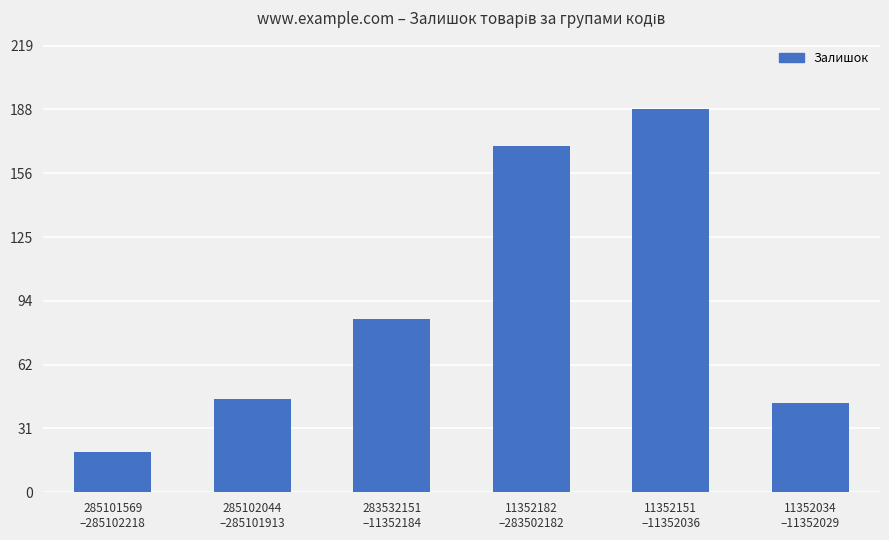

What position from the left is 11352151
–11352036?

5